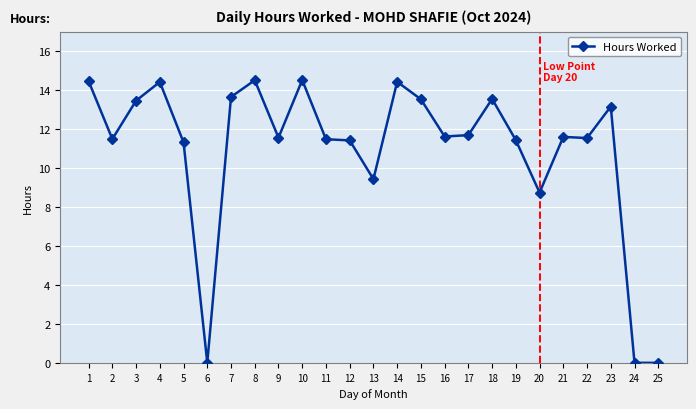

At which label is the value closest to 7?

20